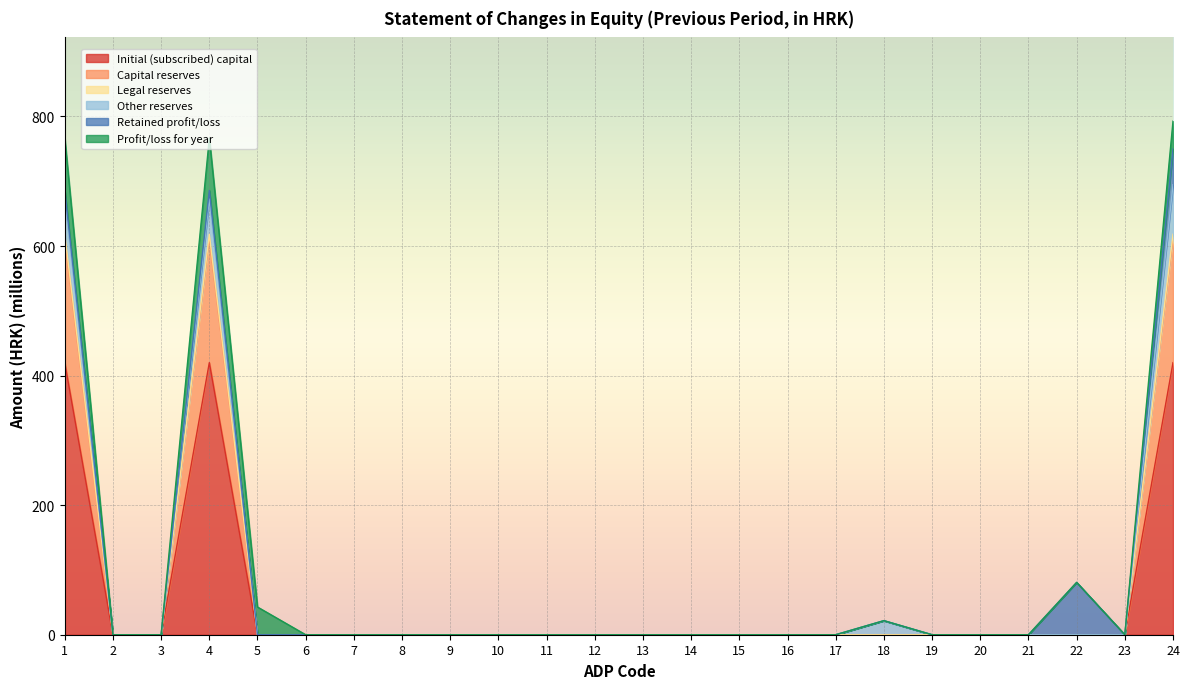

Where is the first local maximum for Legal reserves?

4